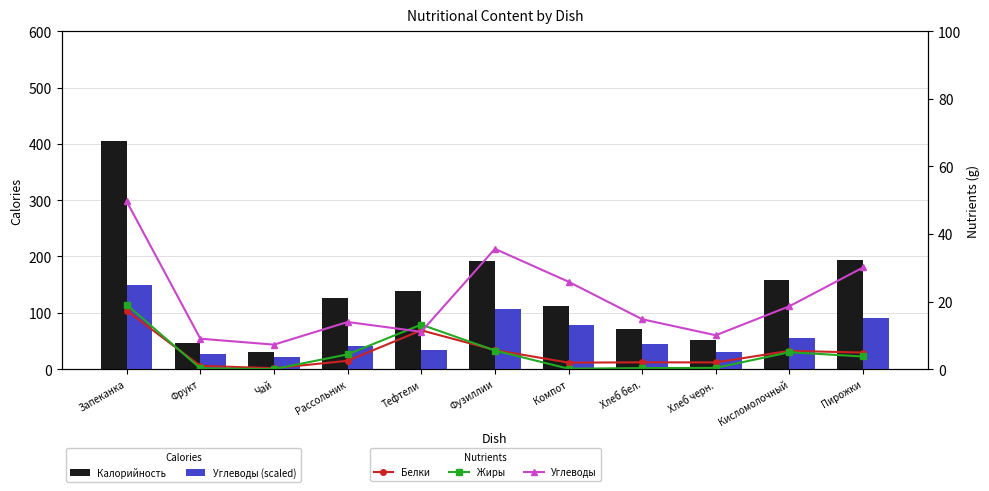

Reading left to right, transcribe all the data shown in this chart.

Калорийность: 405.5	45.6	30.8	125.5	138.2	191.4	112.4	70.5	52.2	158.0	193.0
Углеводы (scaled): 148.9	27.0	21.7	41.8	33.2	106.8	77.6	44.3	30.1	55.8	90.2
Белки: 17.3	1.0	0.3	2.5	11.5	5.7	1.9	2.0	2.0	5.4	4.9
Жиры: 19.0	0.2	0.0	4.4	13.2	5.5	0.1	0.3	0.4	5.0	3.7
Углеводы: 49.6	9.0	7.2	13.9	11.1	35.6	25.9	14.8	10.0	18.6	30.1